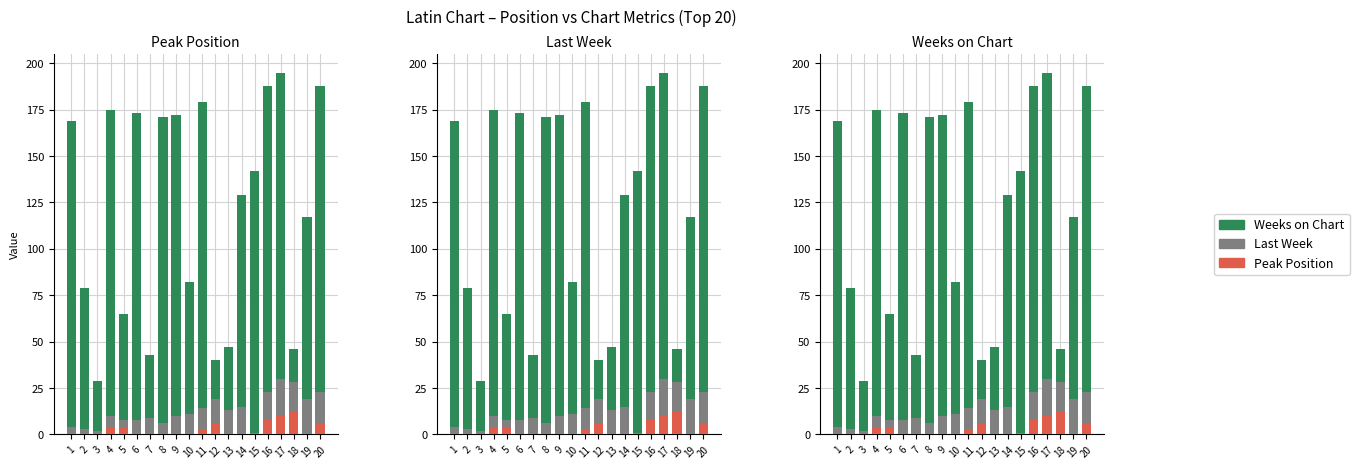

How many data points in Peak Position are above 1?

8